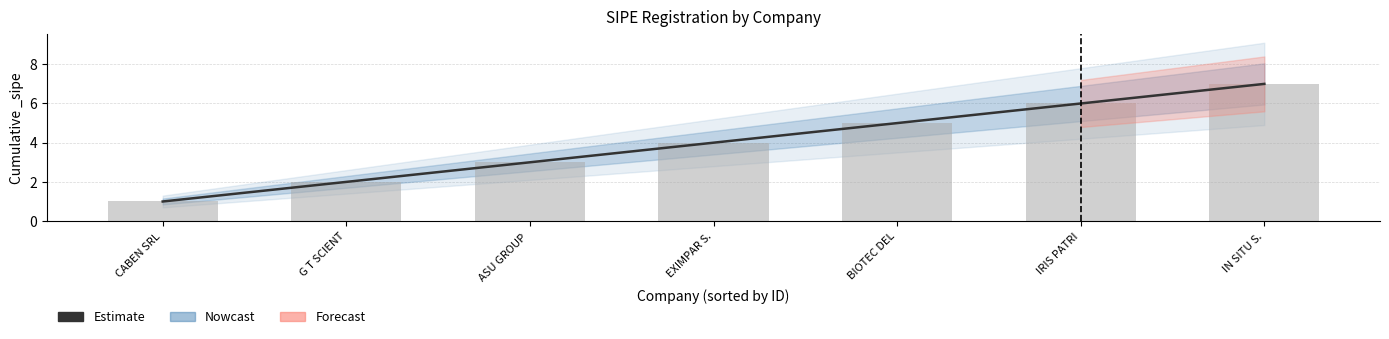

What is the difference between the second highest and minimum values?

5